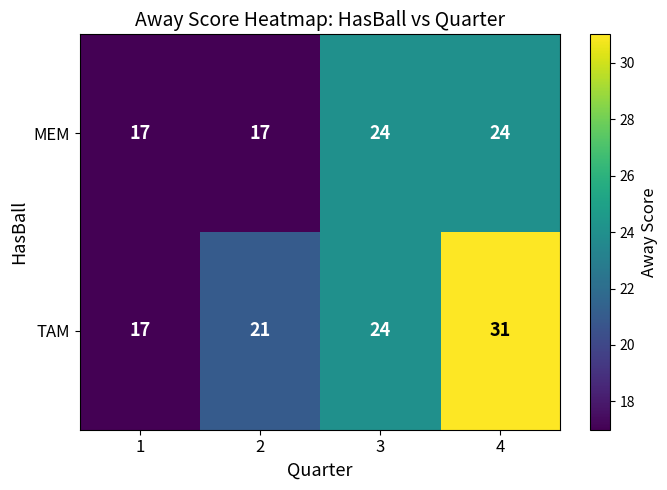

What is the minimum value for TAM?

17